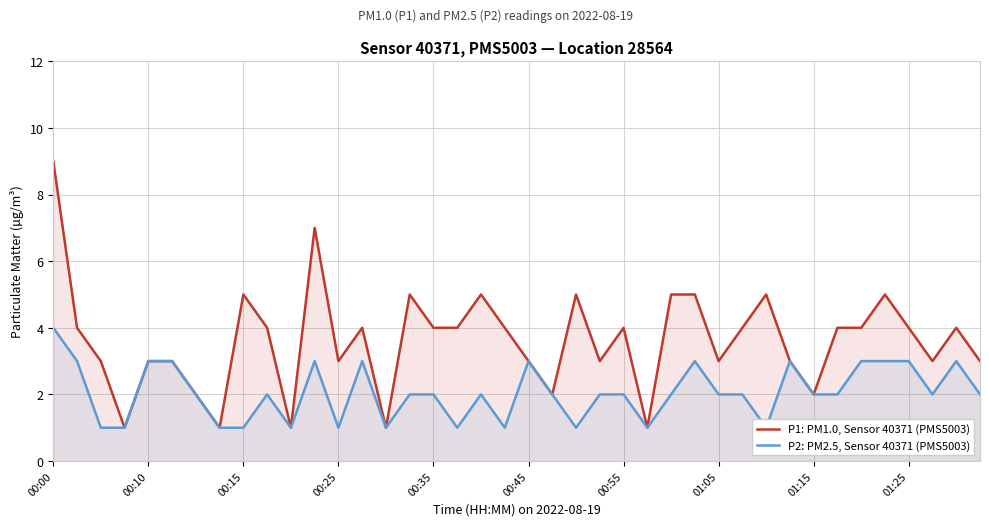

How many P1: PM1.0, Sensor 40371 (PMS5003) values are between 3 and 5?

30